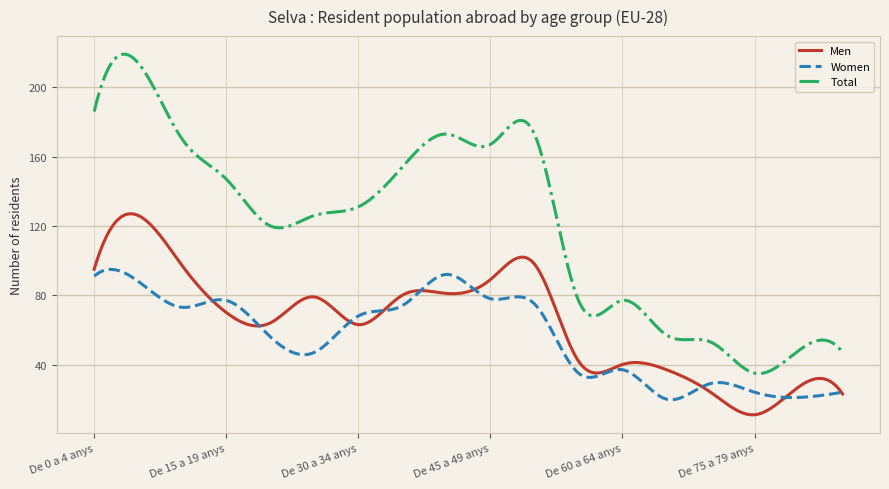

What is the maximum value shown in the chart?

219.1